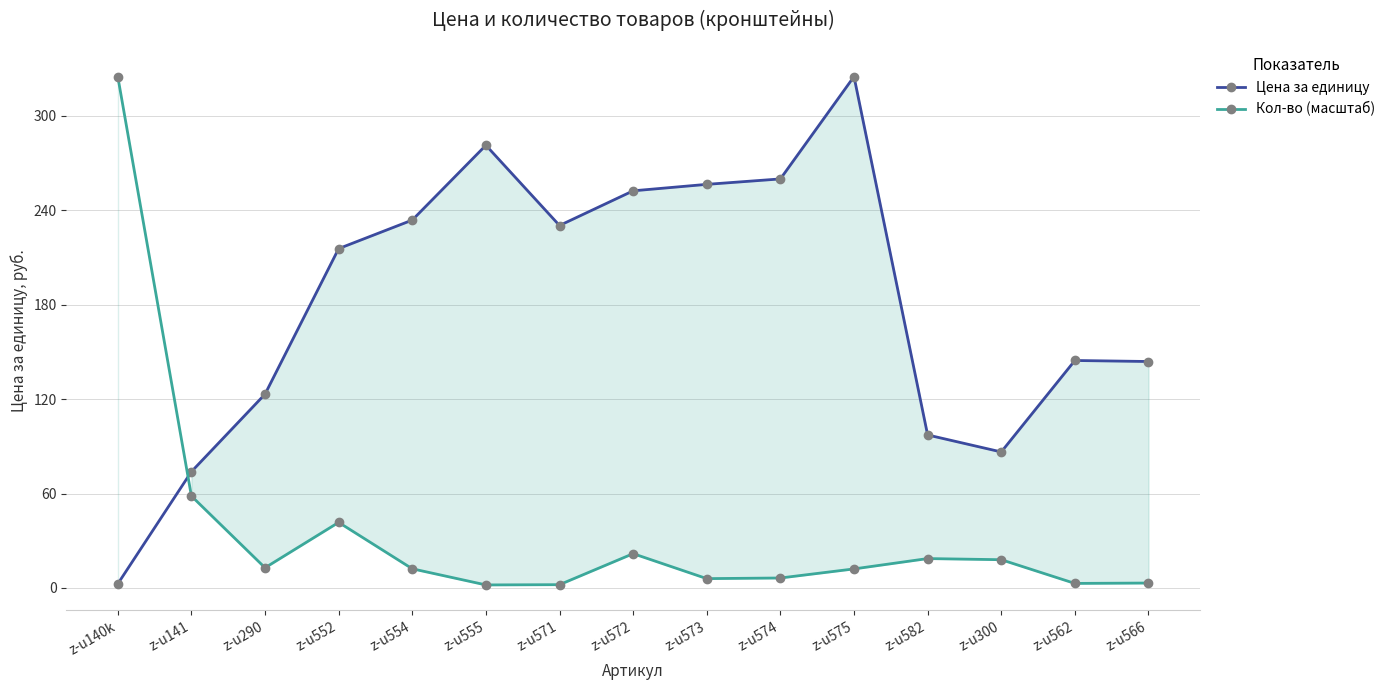

How many times do Цена за единицу and Кол-во (масштаб) cross each other?

1